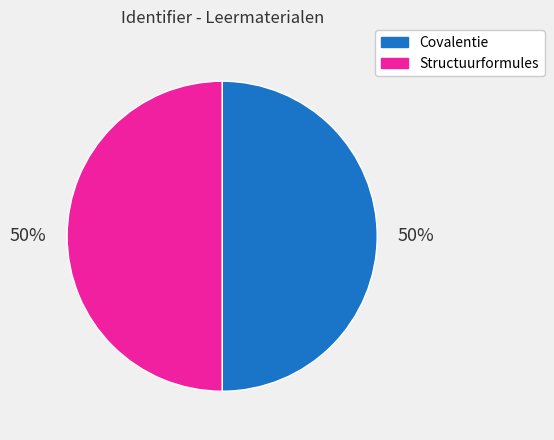

Approximately how many times larger is the value at Structuurformules compared to Covalentie?

1.0